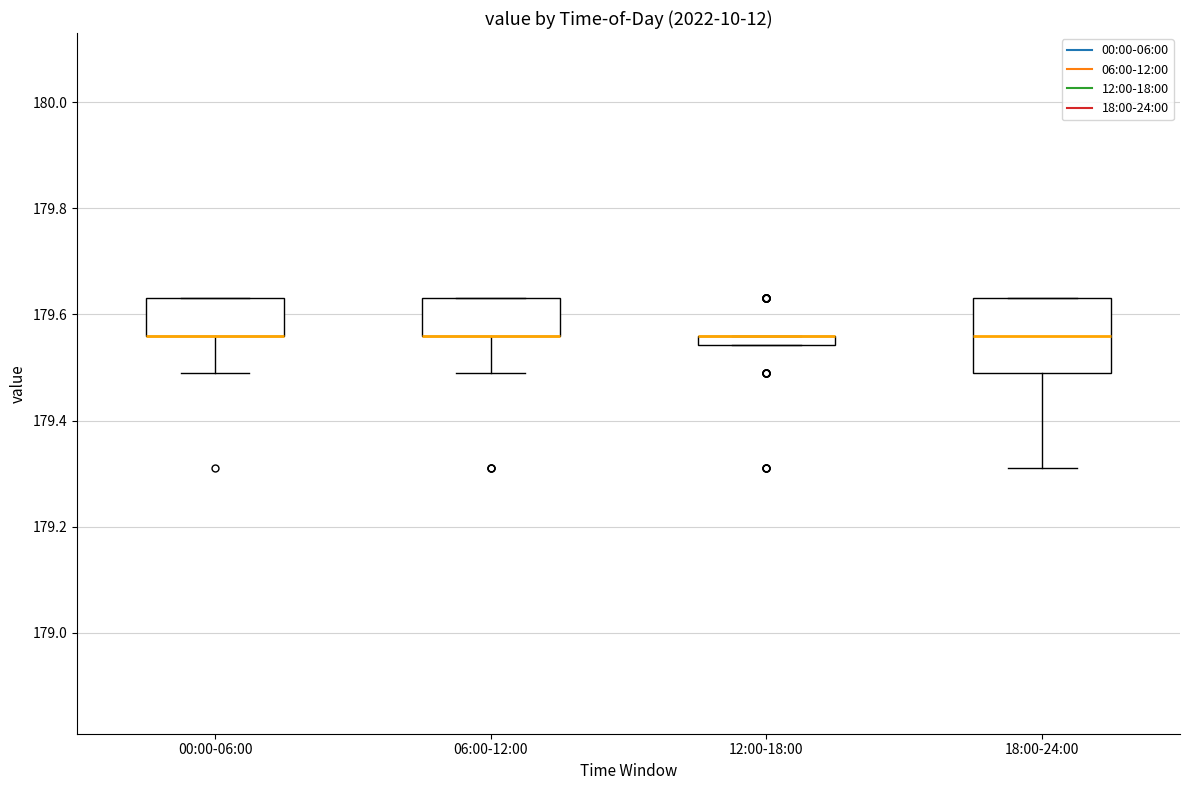

Where does the lower whisker of the box for 18:00-24:00 end on the y-axis? The values are not printed on the chart, so give them approximately, as read against the axis.

179.32